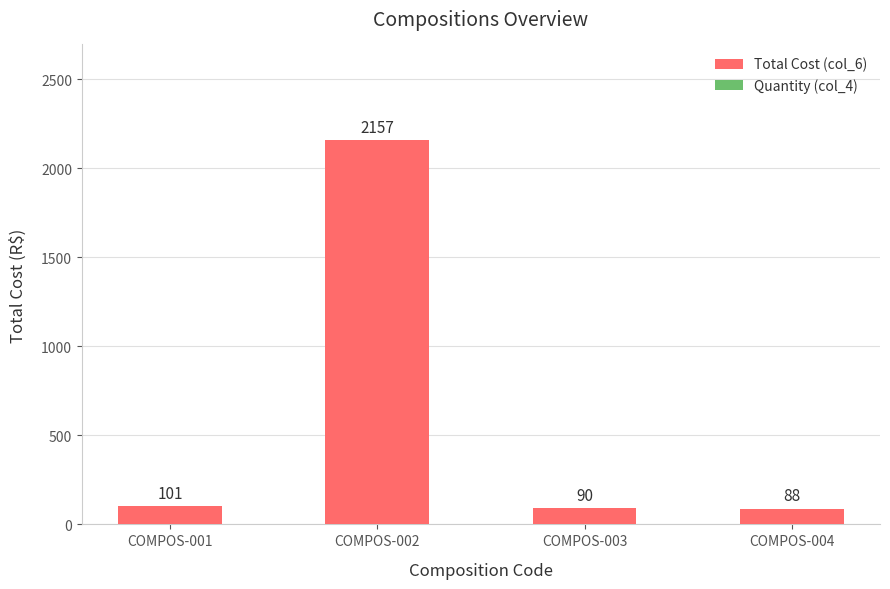

What is the difference between the Total Cost (col_6) values at COMPOS-002 and COMPOS-004?

2069.1